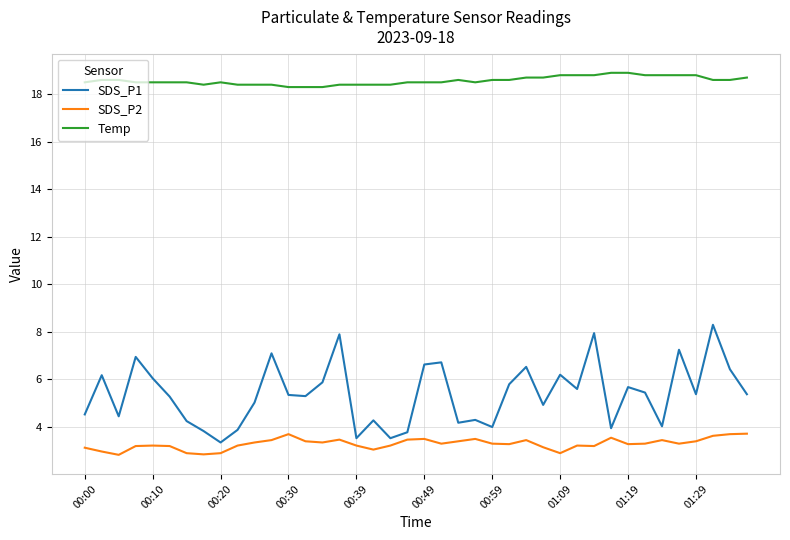

True or false: Temp and SDS_P1 cross at least once.

False